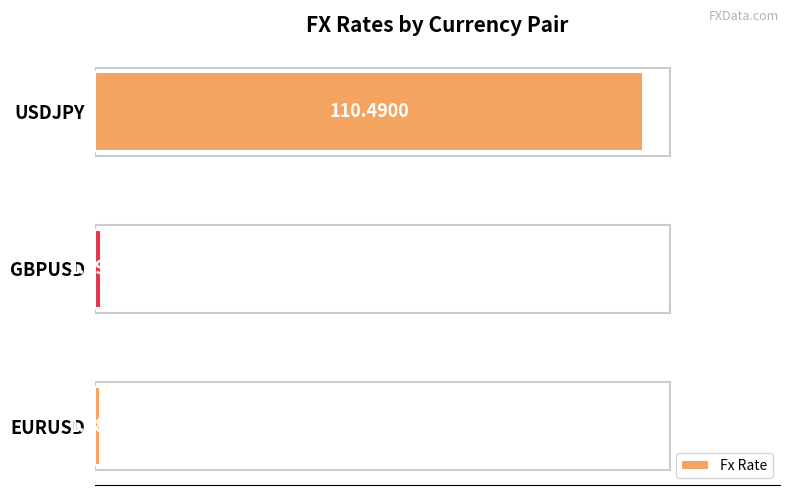

How many series are shown in this chart?

1